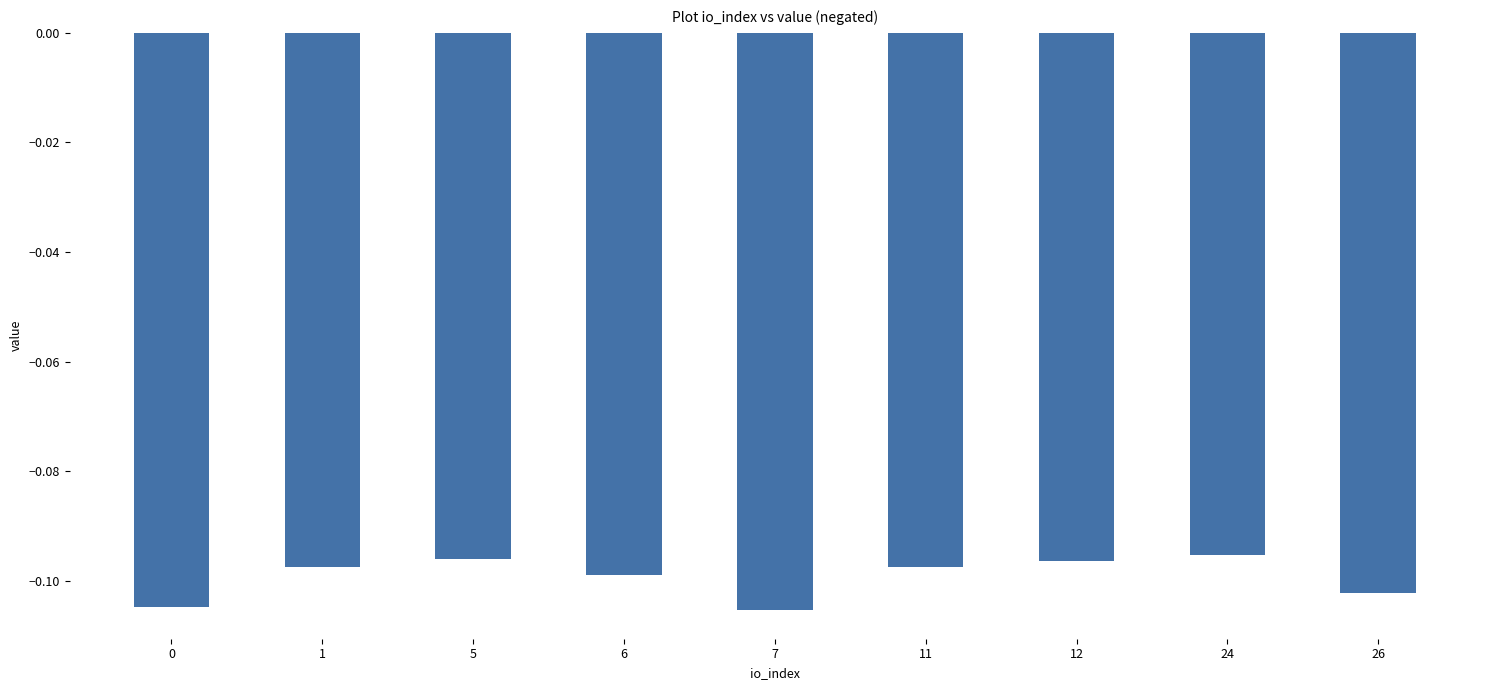

What is the sum of all values?

-0.9